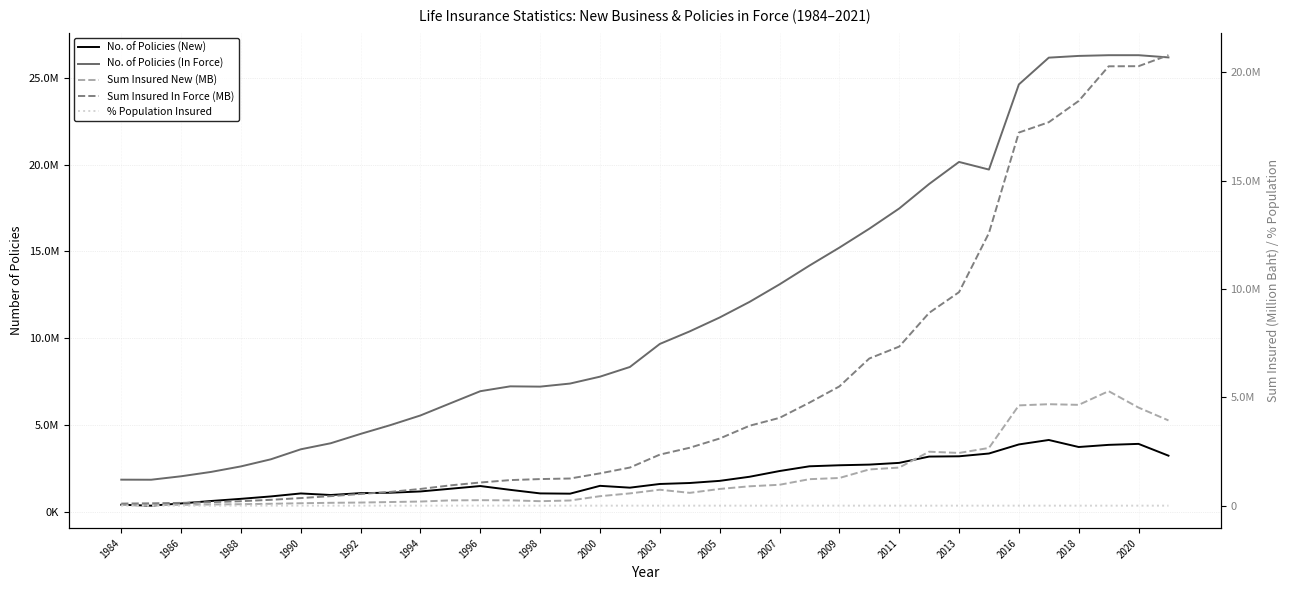

How many lines are shown in the chart?

5